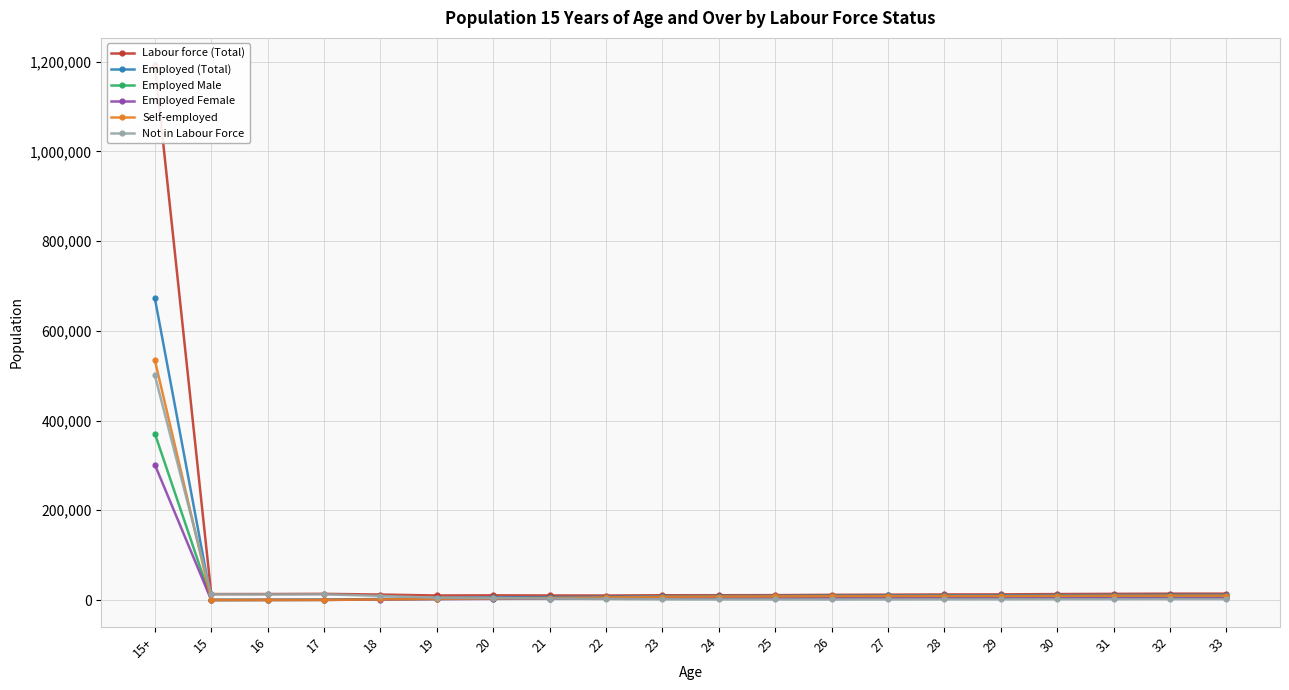

What is the sum of all Employed Female values?

366188